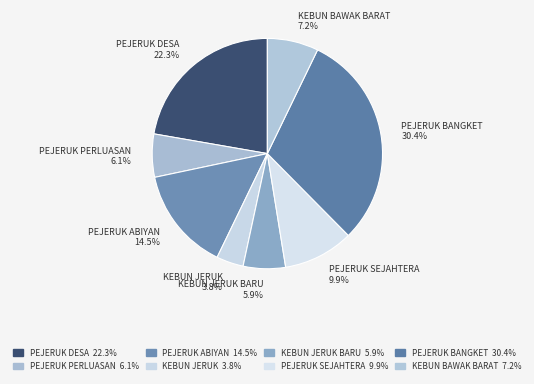

To the nearest percent, what is the combined percentage of PEJERUK PERLUASAN and KEBUN JERUK BARU?

12%